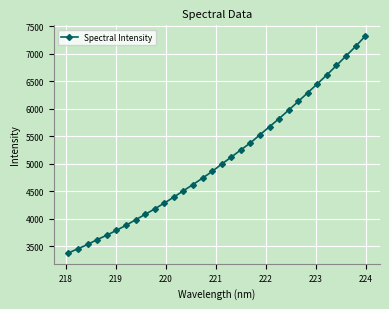

What is the difference between the maximum and minimum values?

3936.3